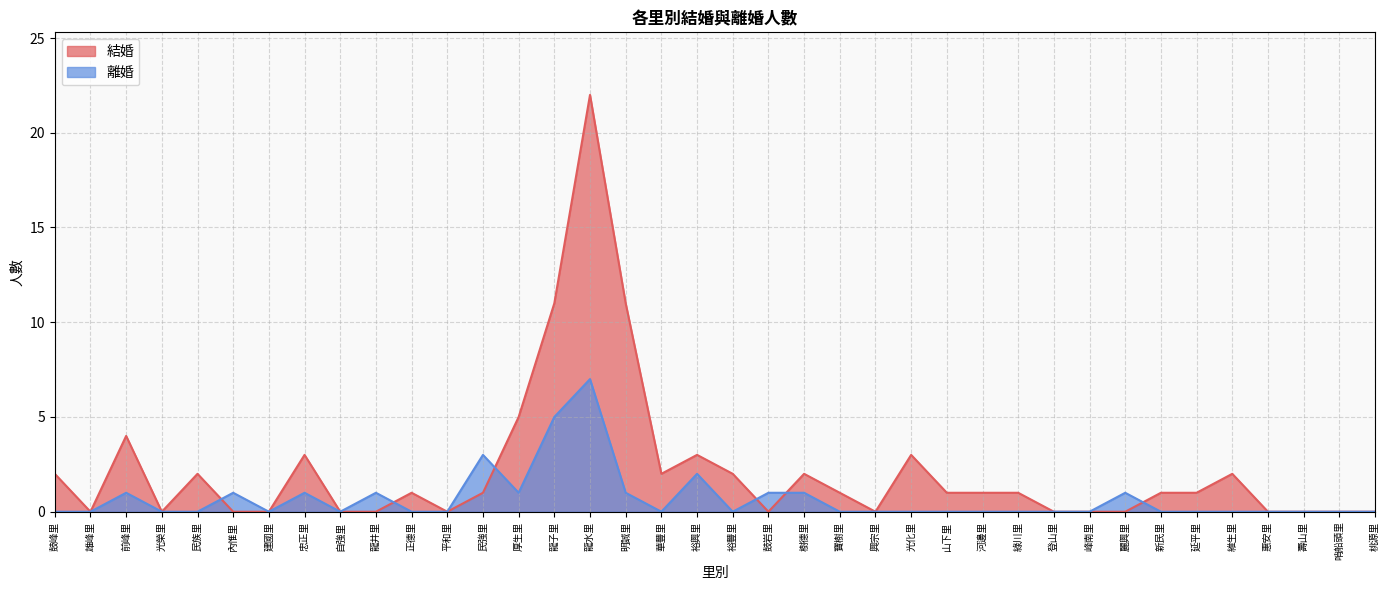

The value of 離婚 at 自強里 is 3. True or false?

False